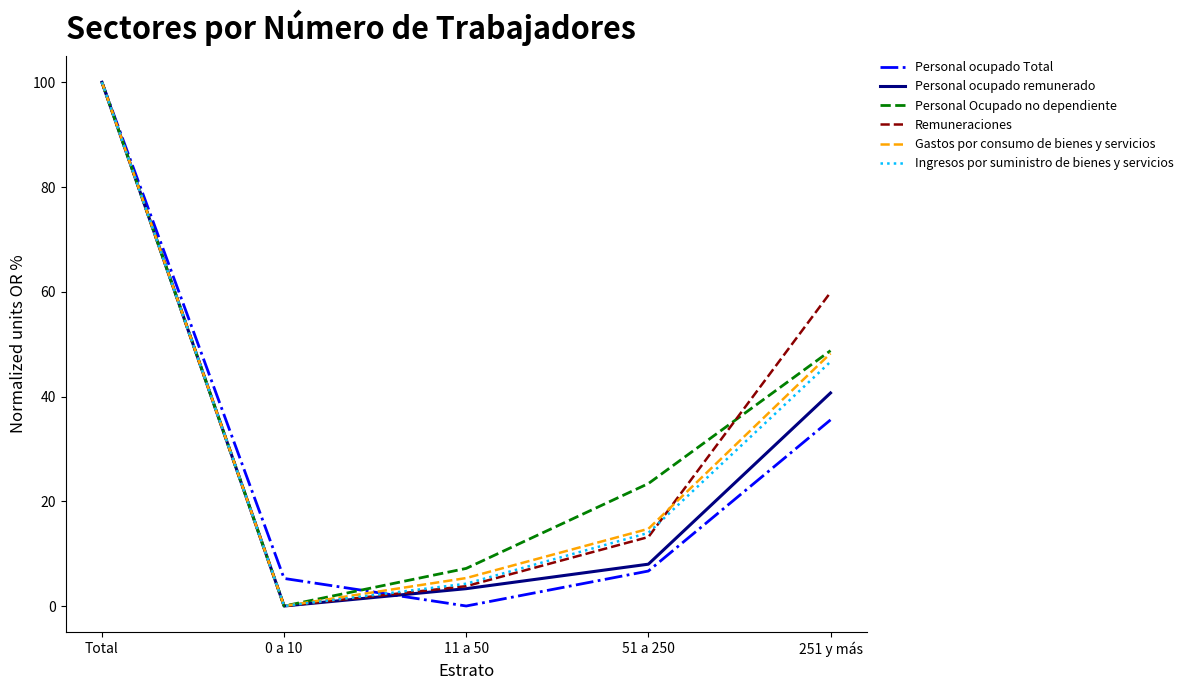

At which category is the sum across all series the highest?

Total